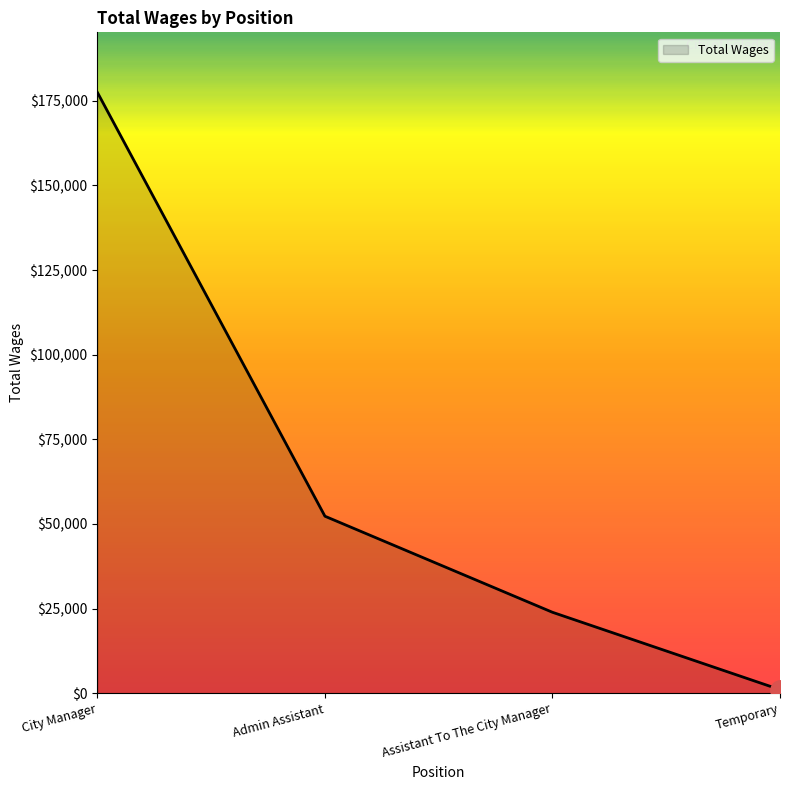

Rank the categories by value from lowest to highest.

Temporary, Assistant To The City Manager, Admin Assistant, City Manager